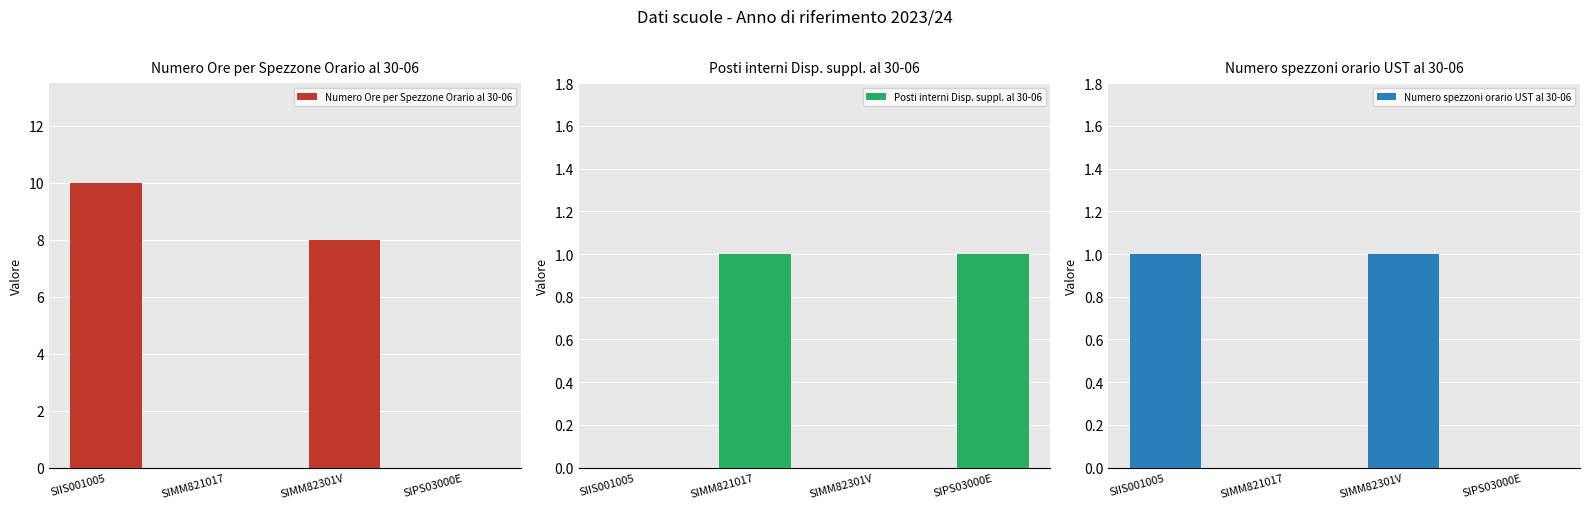

What is the value of the Numero Ore per Spezzone Orario al 30-06 bar at the 1st from the left?

10